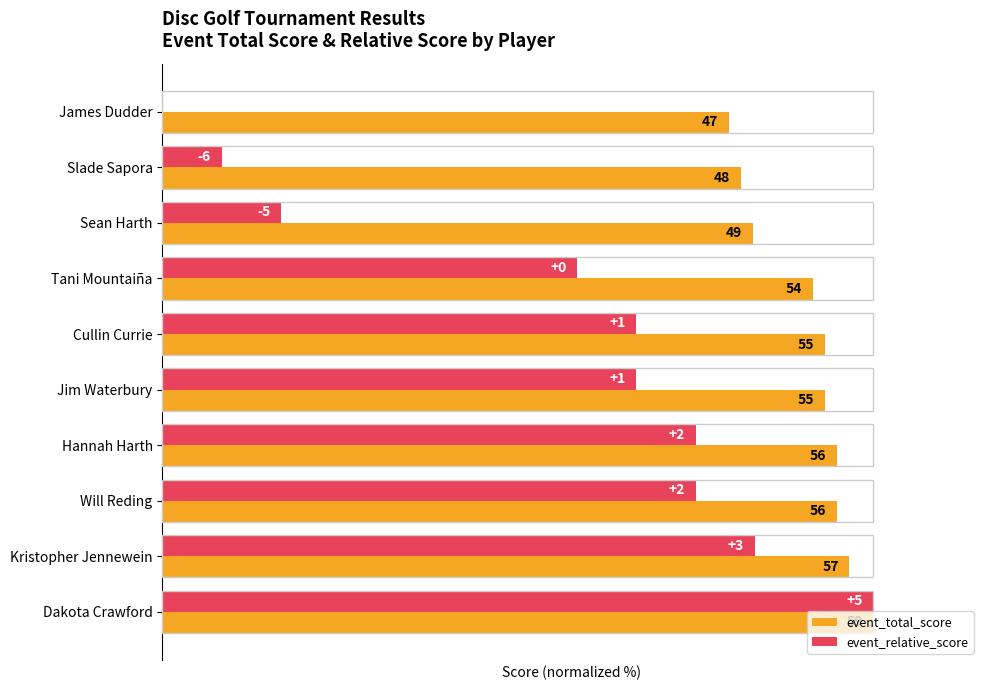

Rank the categories by event_total_score value from highest to lowest.

Dakota Crawford, Kristopher Jennewein, Hannah Harth, Will Reding, Cullin Currie, Jim Waterbury, Tani Mountaiña, Sean Harth, Slade Sapora, James Dudder